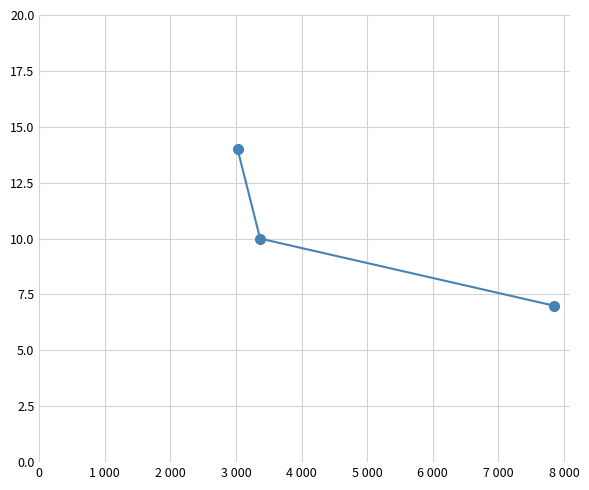

How many distinct data groups are displayed?

1